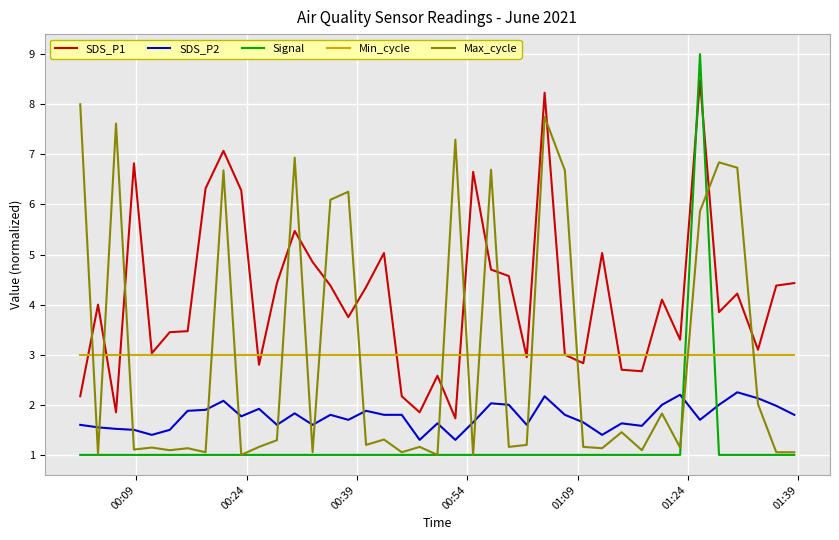

List the series in order of their peak value, lowest first.

SDS_P2, Min_cycle, Max_cycle, SDS_P1, Signal